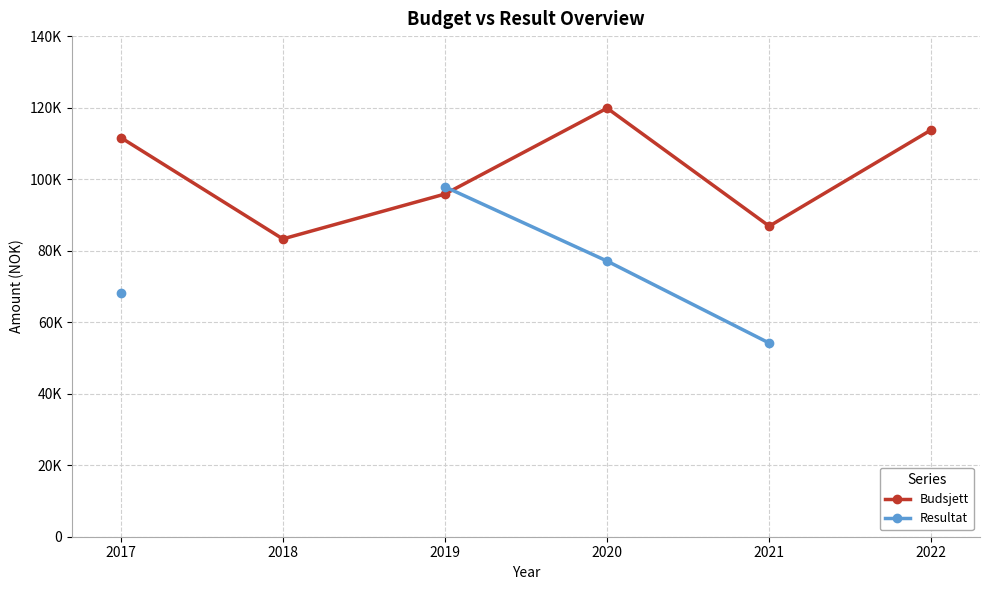

What are all the series names shown in the legend?

Budsjett, Resultat